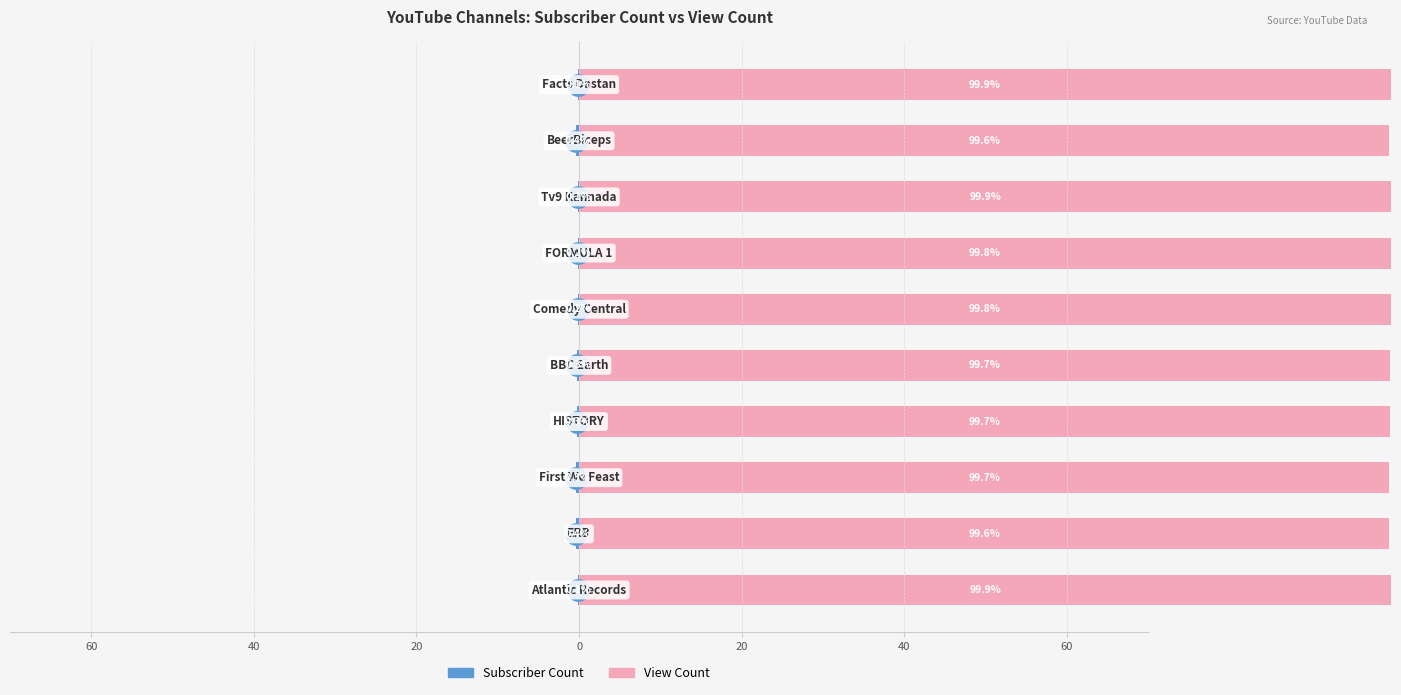

At 20, list the series in order from largest to smallest.

View Count, Subscriber Count